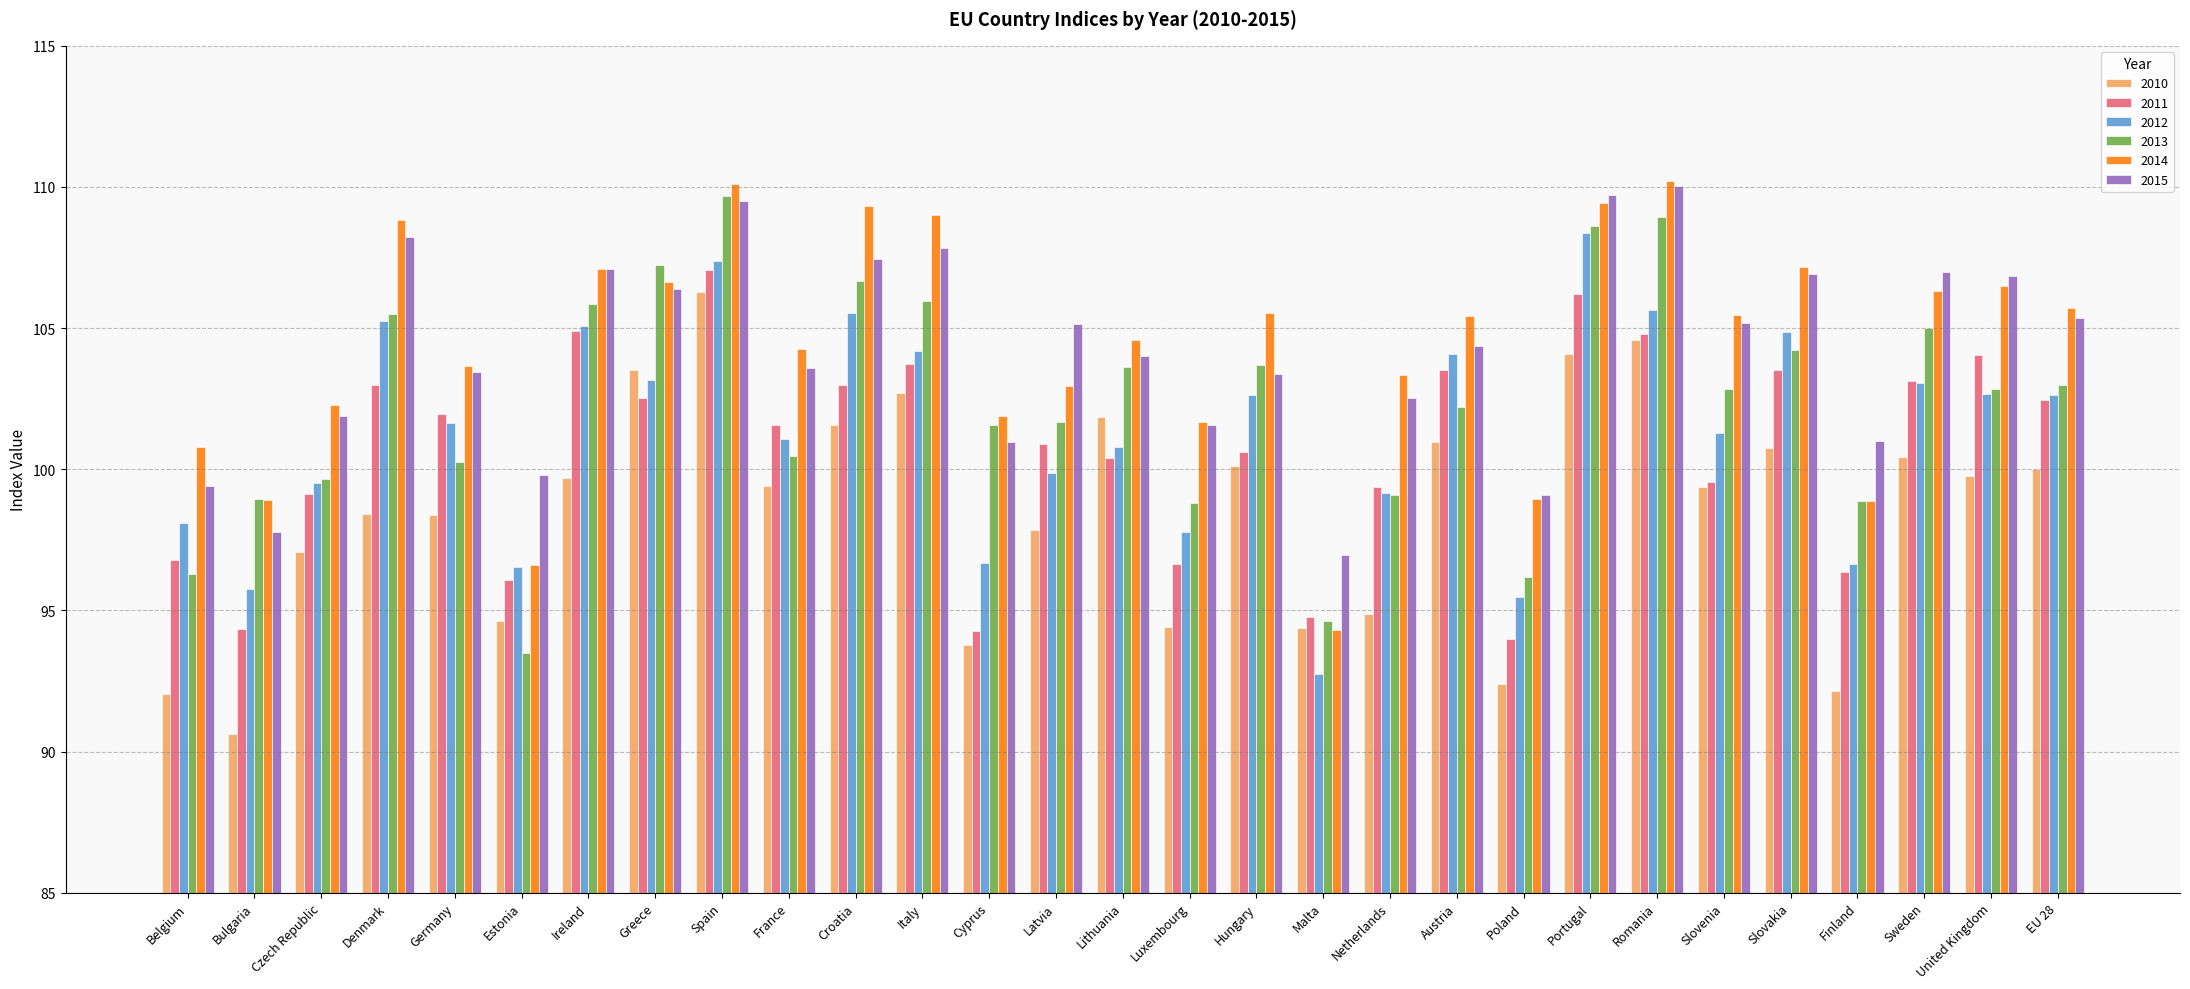

Between France and Austria, which series saw the biggest shift?

2012